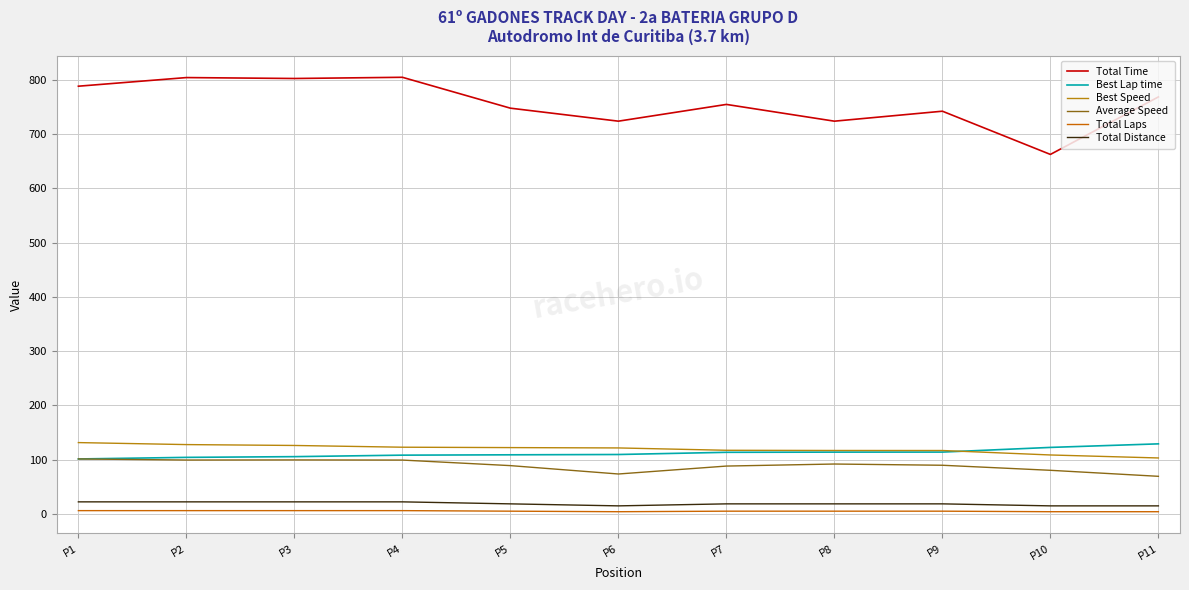

At which label does Best Lap time first exceed 109?

P6